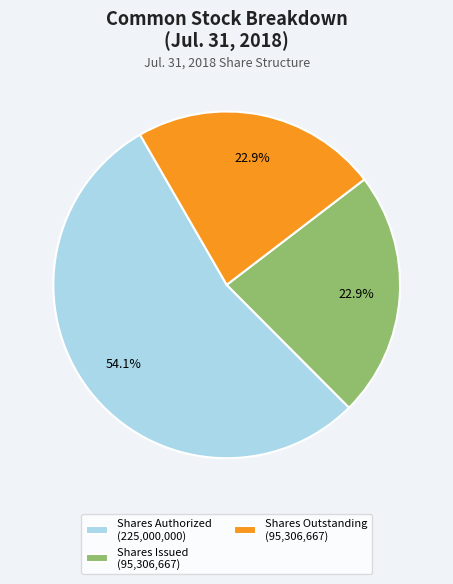

Does any single category account for the majority?

Yes